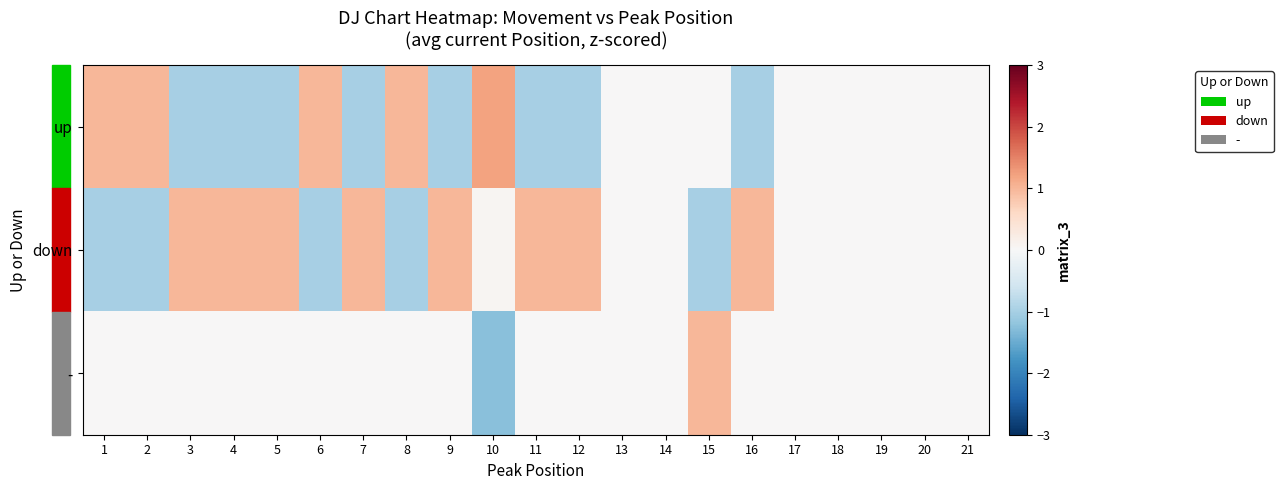

At how many categories does at least one series exceed -1?

21